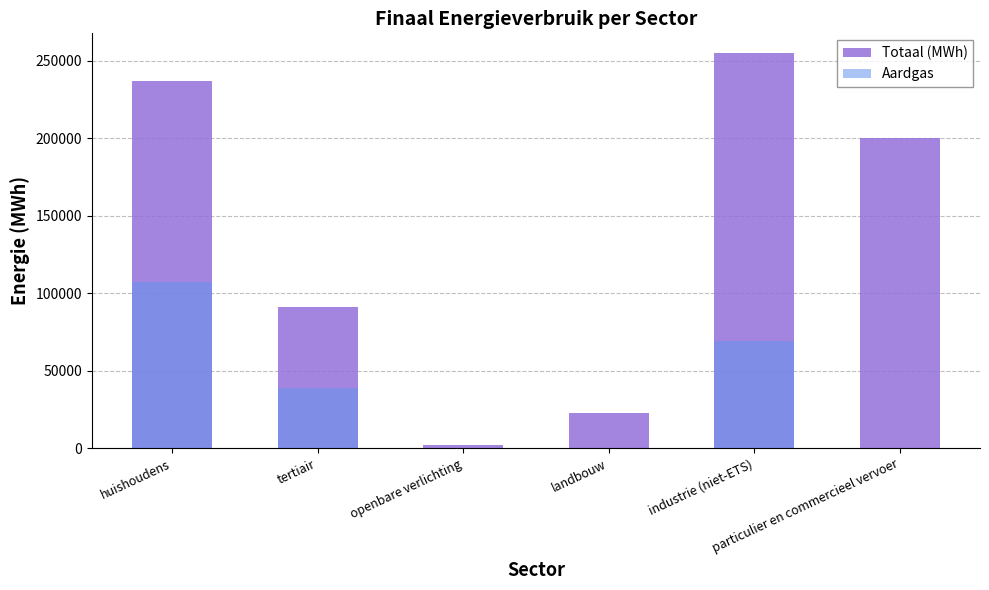

What is the maximum value shown in the chart?

254905.7